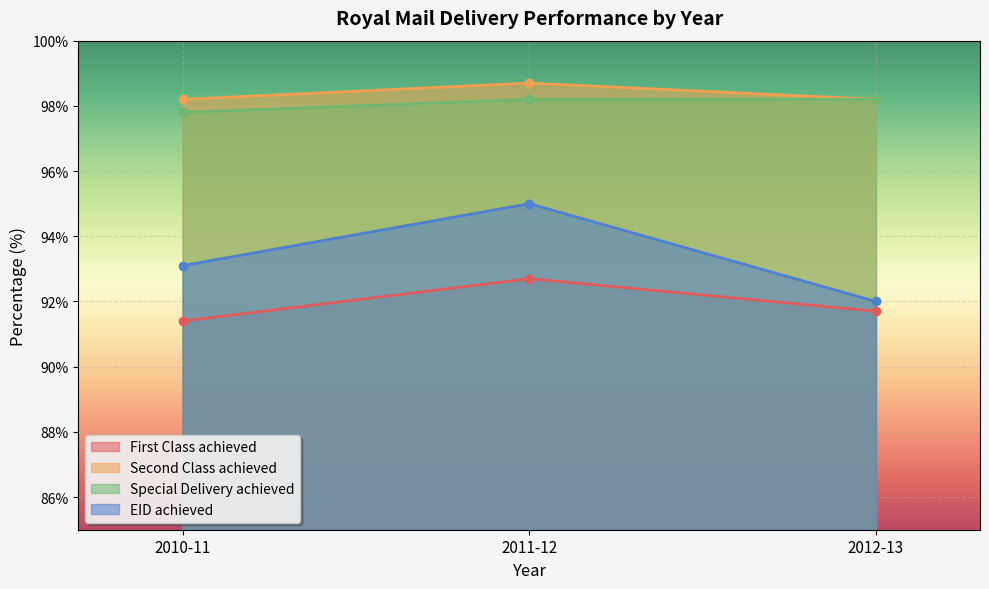

Which has a higher value, 2011-12 or 2010-11?

2011-12